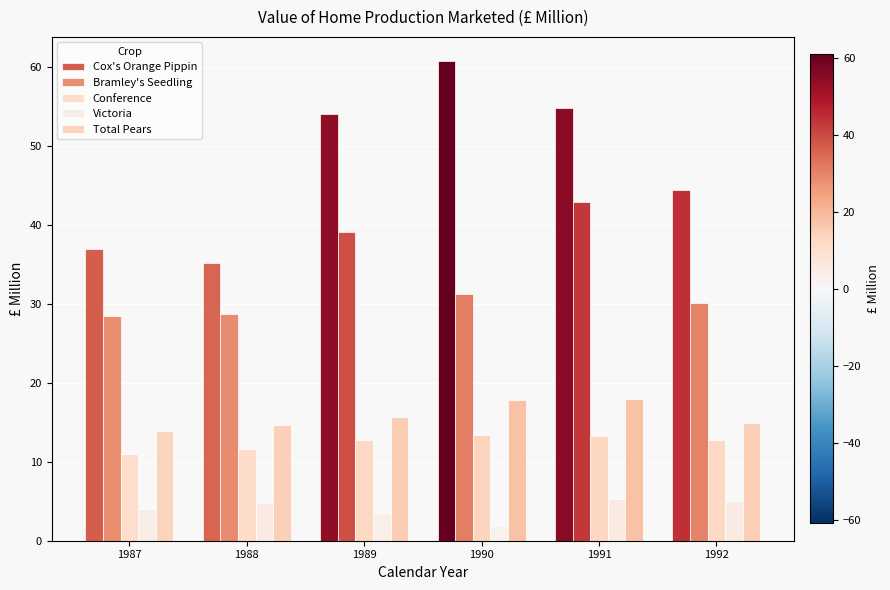

Between 1987 and 1988, which series saw the biggest shift?

Cox's Orange Pippin